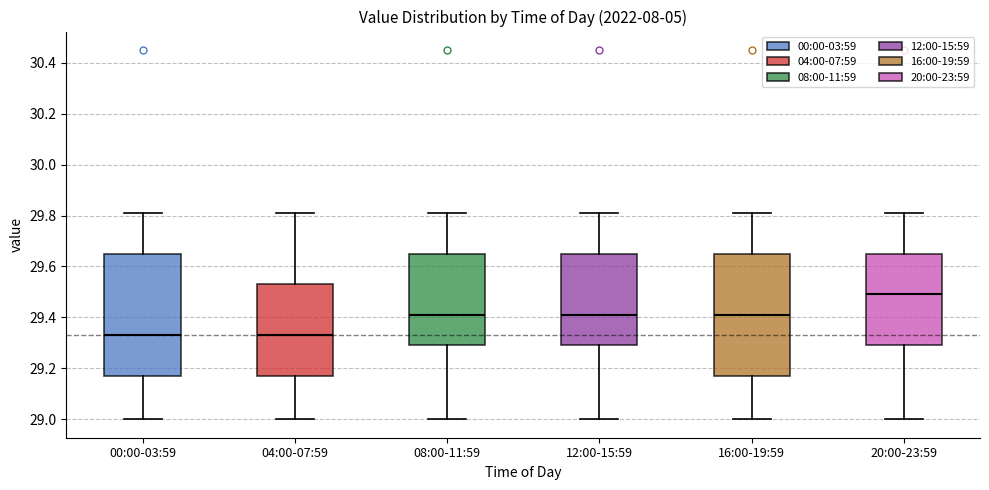

Reading left to right, read every box against the y-axis: the position of its median line, the range the box covers, and the ends of its whiskers. The values are not printed on the chart, so give them approximately, as read against the axis.

00:00-03:59: median 29.34, box 29.18 to 29.66, whiskers 29.00 to 29.82
04:00-07:59: median 29.34, box 29.18 to 29.54, whiskers 29.00 to 29.82
08:00-11:59: median 29.42, box 29.30 to 29.66, whiskers 29.00 to 29.82
12:00-15:59: median 29.42, box 29.30 to 29.66, whiskers 29.00 to 29.82
16:00-19:59: median 29.42, box 29.18 to 29.66, whiskers 29.00 to 29.82
20:00-23:59: median 29.50, box 29.30 to 29.66, whiskers 29.00 to 29.82